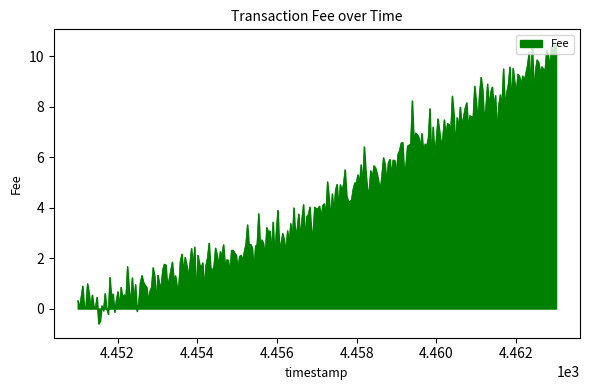

What is the greatest value displayed?

10.5